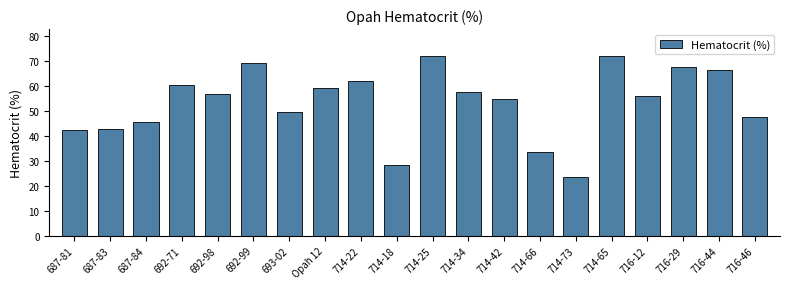

What position from the right is 714-73?

6